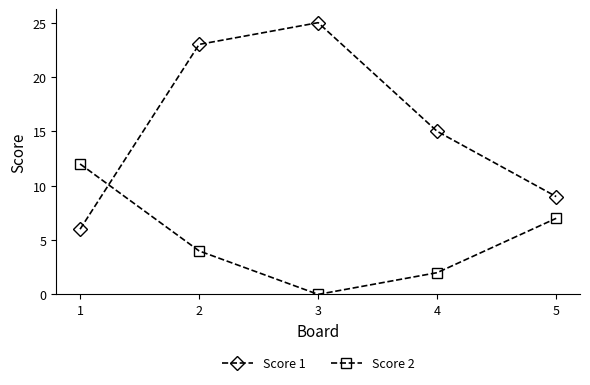

How many intersections are there between Score 2 and Score 1?

1